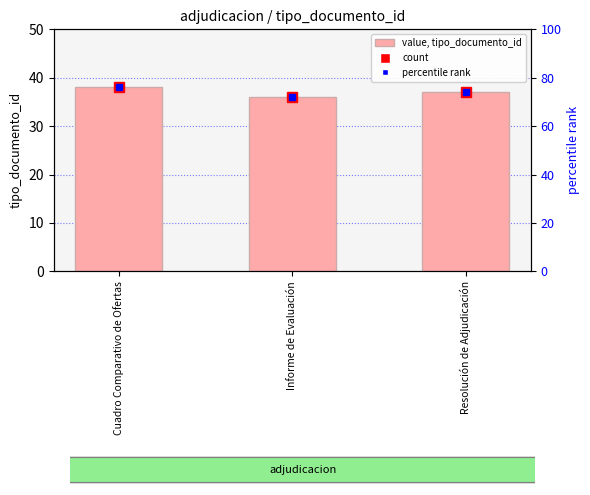

At which label is count (tipo_documento_id) closest to 37?

Resolución de Adjudicación